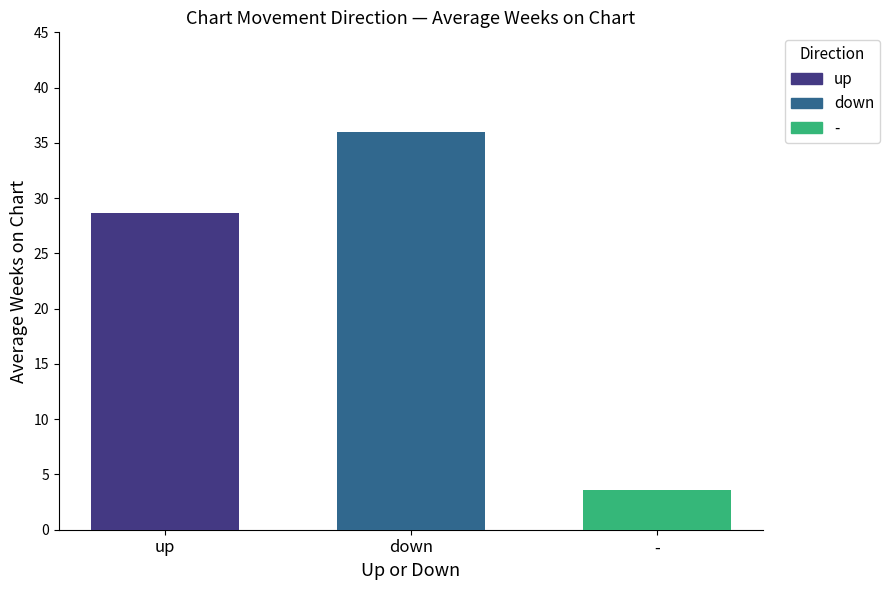

How many distinct data groups are displayed?

3